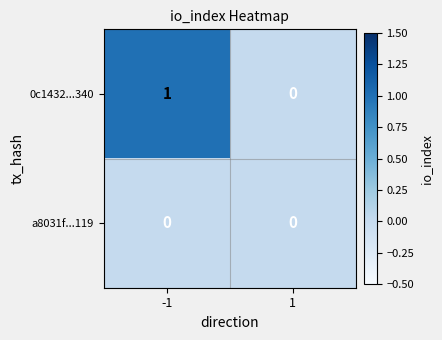

Rank the series by their maximum value, from highest to lowest.

0c1432...340, a8031f...119